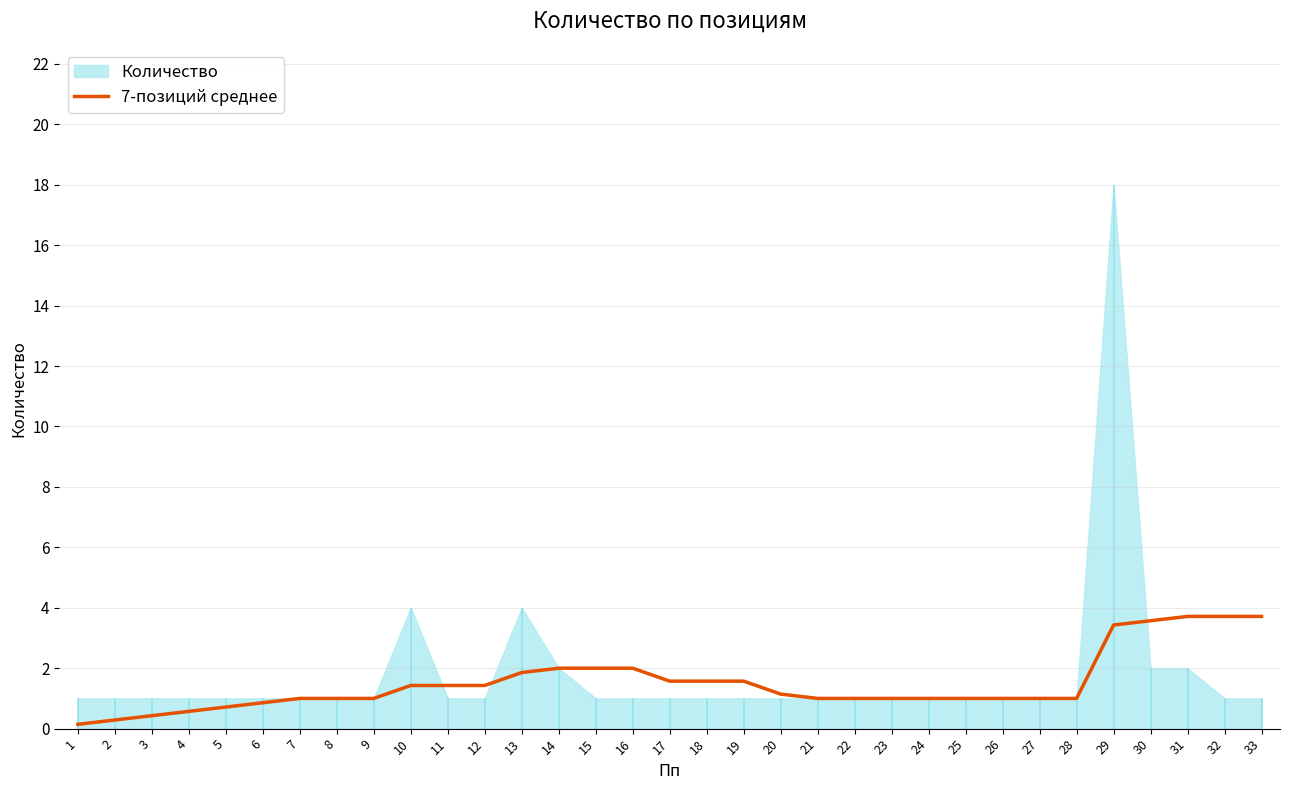

What is the highest value of the 7-позиций среднее series?

3.7